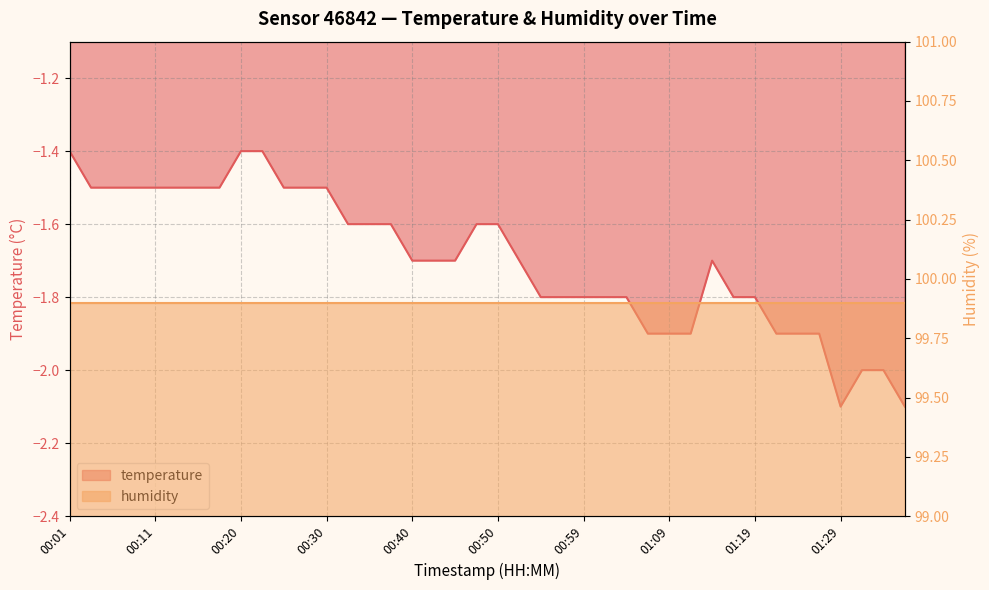

What is the average value?

-1.7